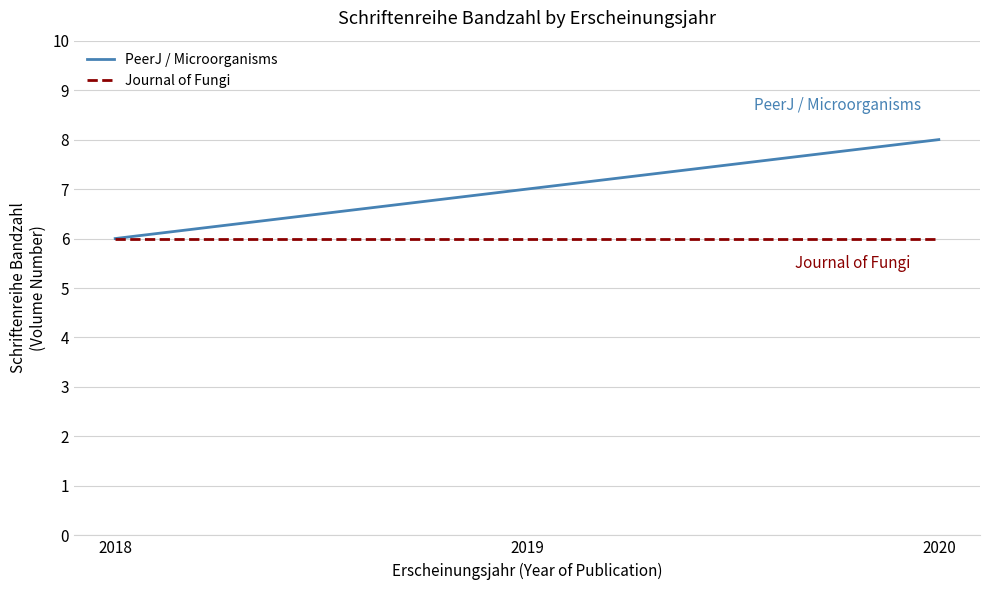

Which series has the widest spread of values?

PeerJ / Microorganisms